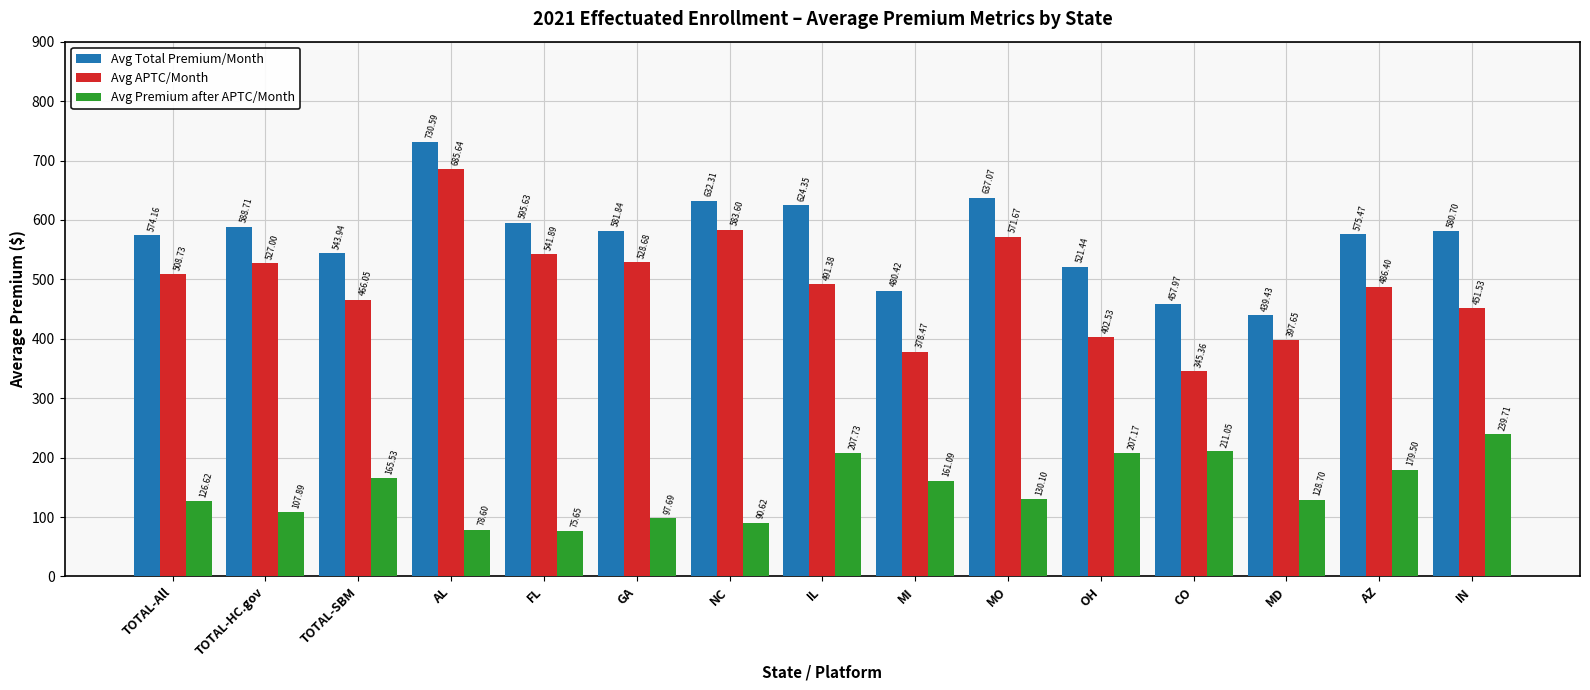

Rank the series by their average value, from highest to lowest.

Avg Total Premium/Month, Avg APTC/Month, Avg Premium after APTC/Month